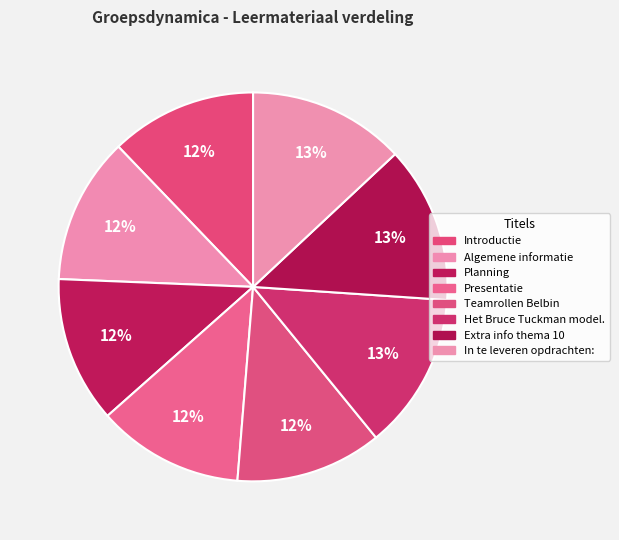

Is there any slice that represents more than half of the pie?

No